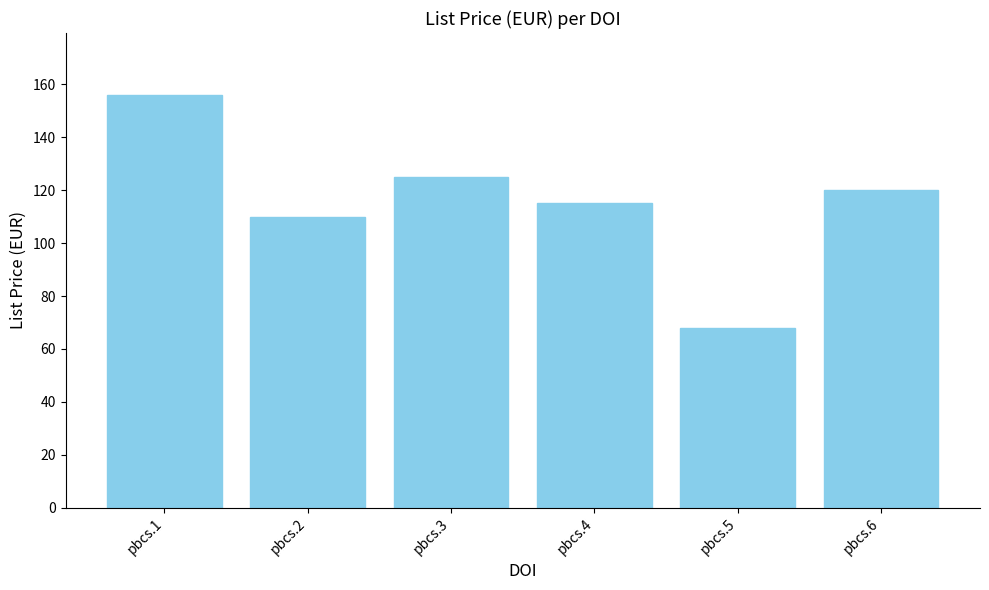

List the labels in order of value, smallest first.

pbcs.5, pbcs.2, pbcs.4, pbcs.6, pbcs.3, pbcs.1